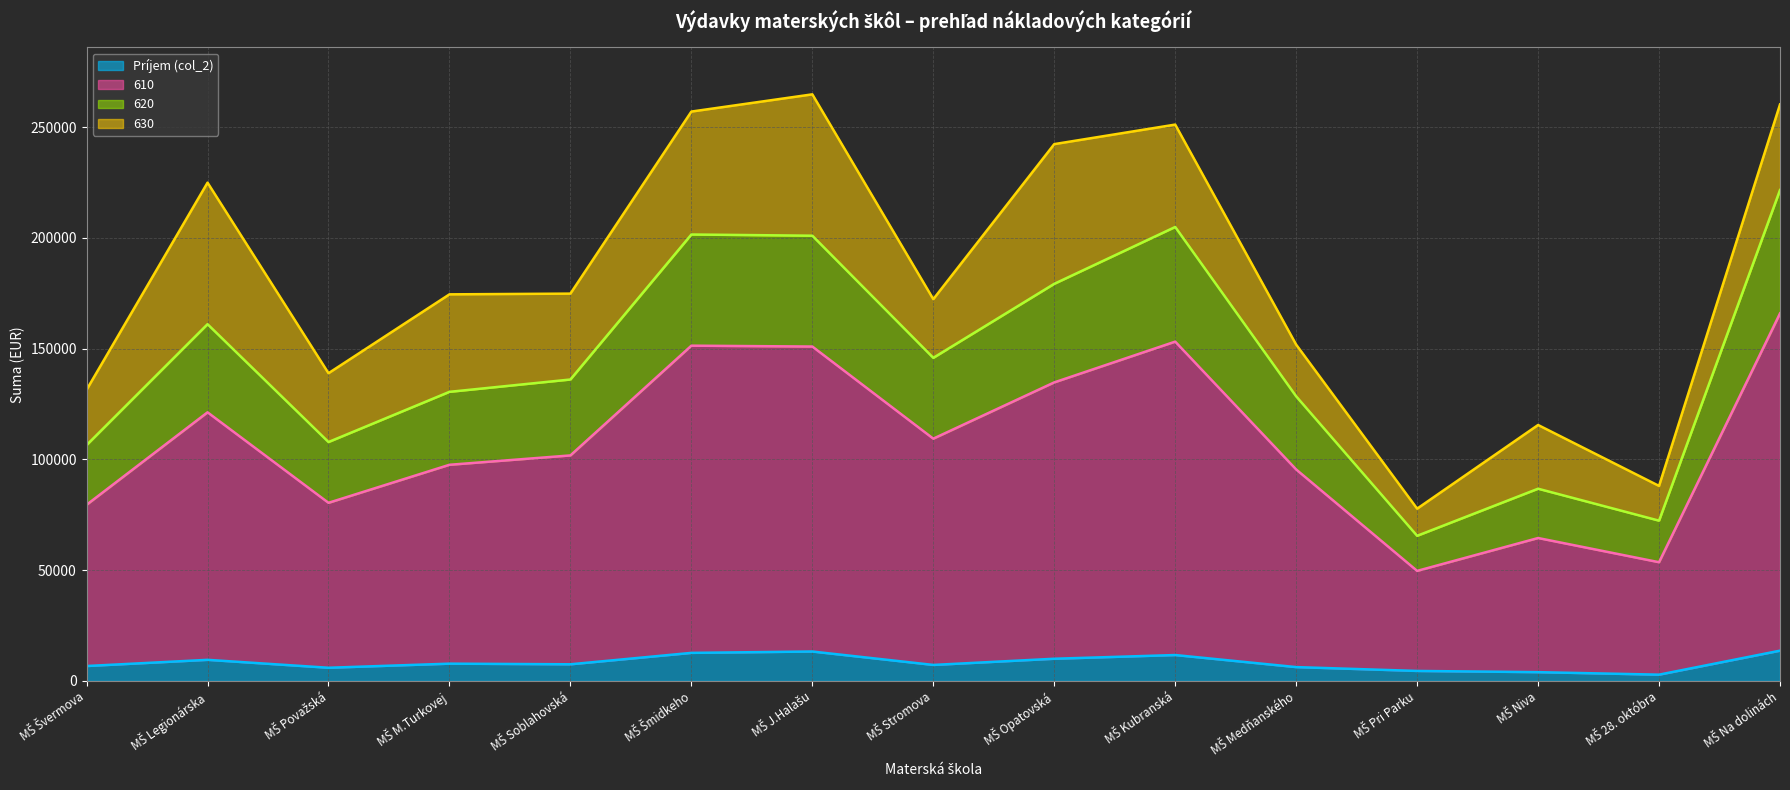

How many values in the 630 (line) series exceed 174500?

7